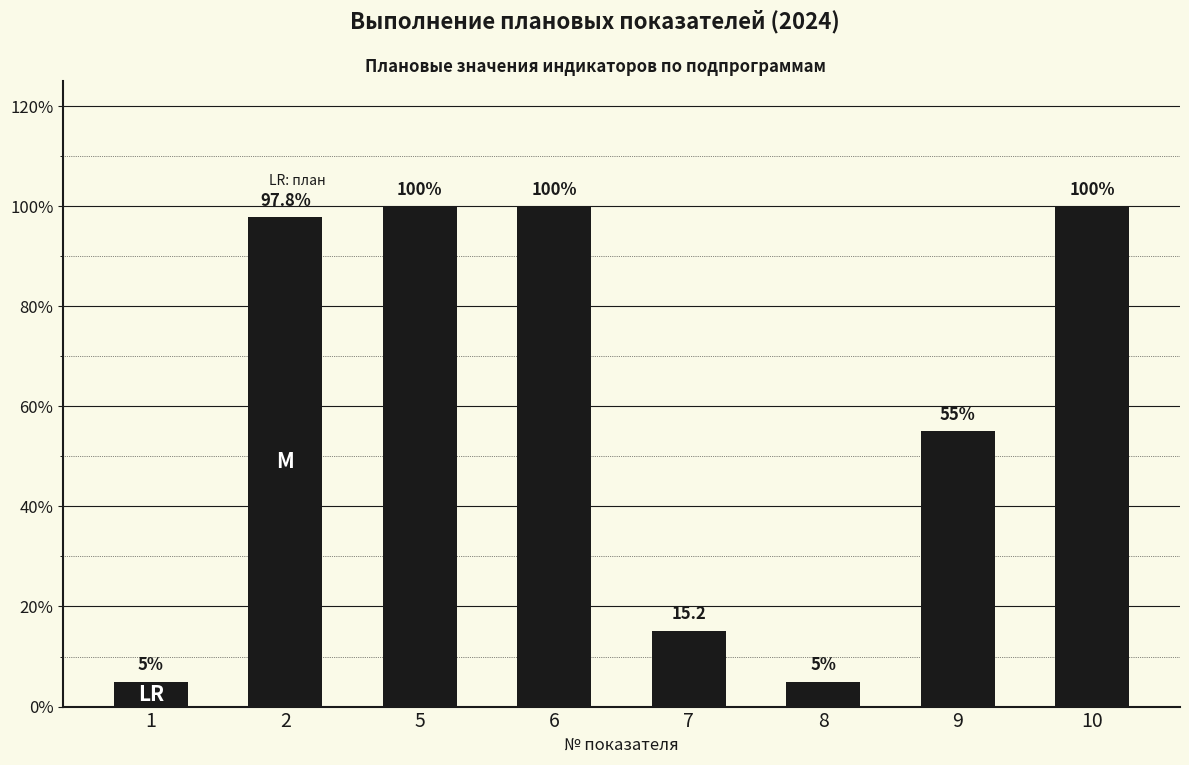

True or false: the data shows 5.0 at 8.

True